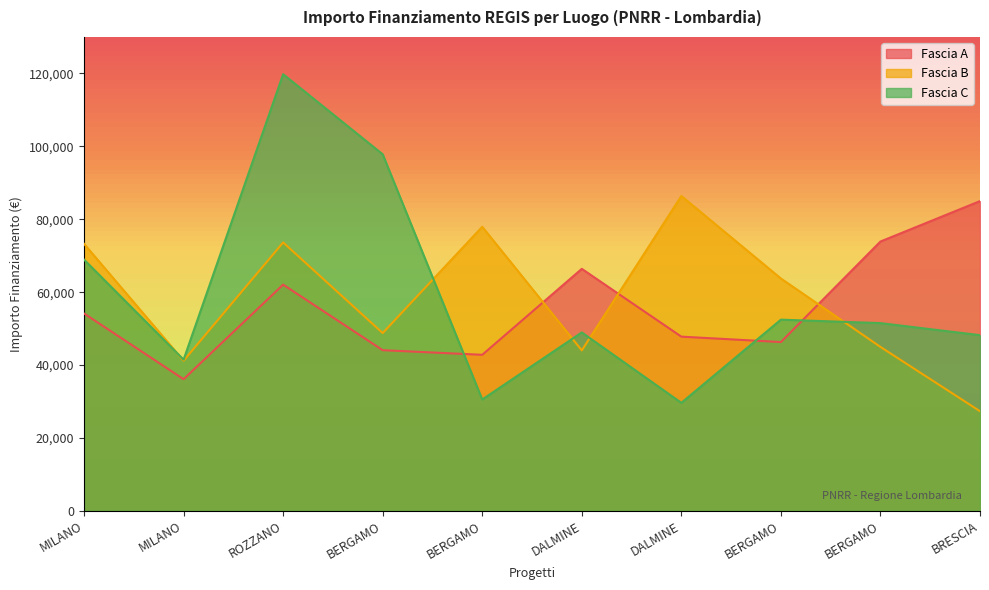

What is the total value across all series at MILANO?

196320.5